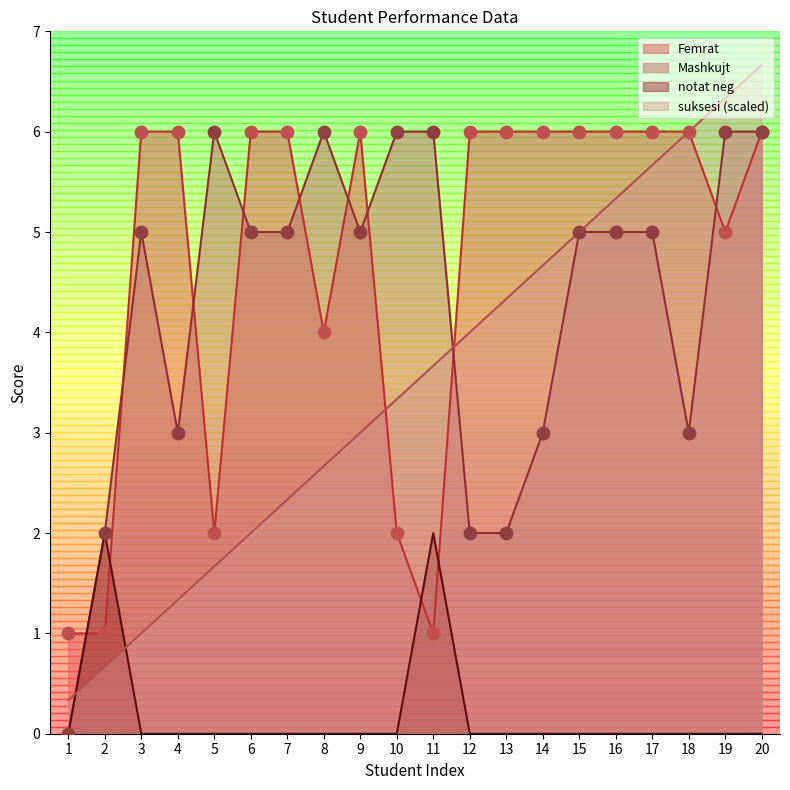

Which series has the widest spread of Y values?

suksesi